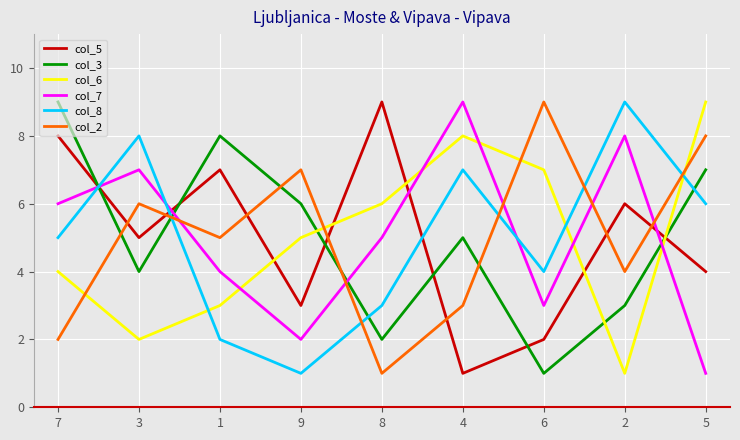

In col_5, how many points are higher than both neighbors (excluding endpoints)?

3